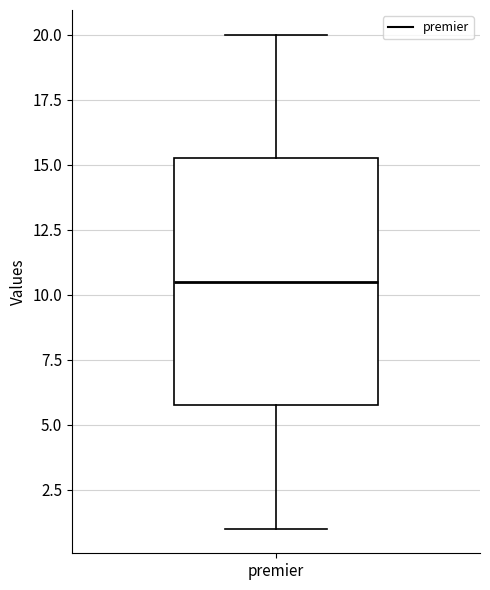

Transcribe this box plot: give where the median line is, the range the box spans, and where the two whiskers end, as read against the y-axis. The values are not printed on the chart, so give them approximately, as read against the axis.

median 10.5, box 6.0 to 15.5, whiskers 1.0 to 20.0